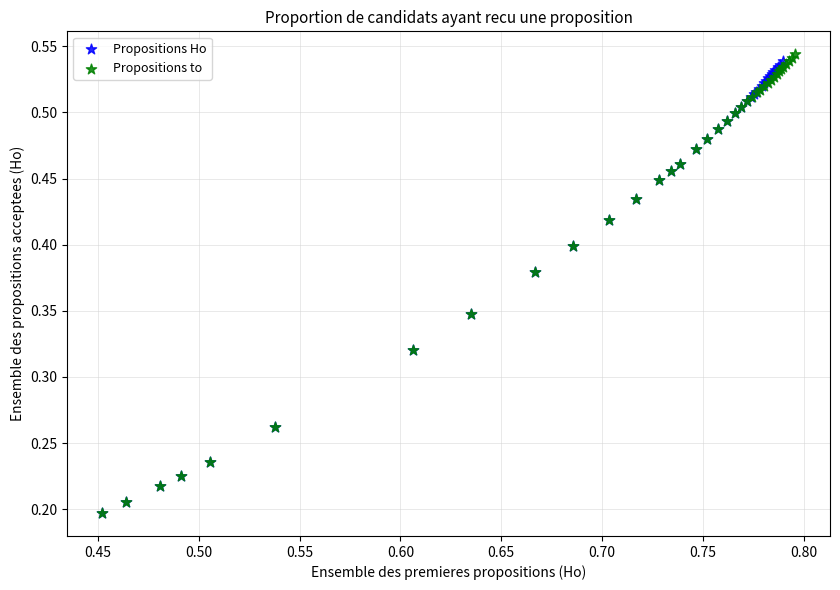

Which series has the widest spread of Y values?

Propositions to